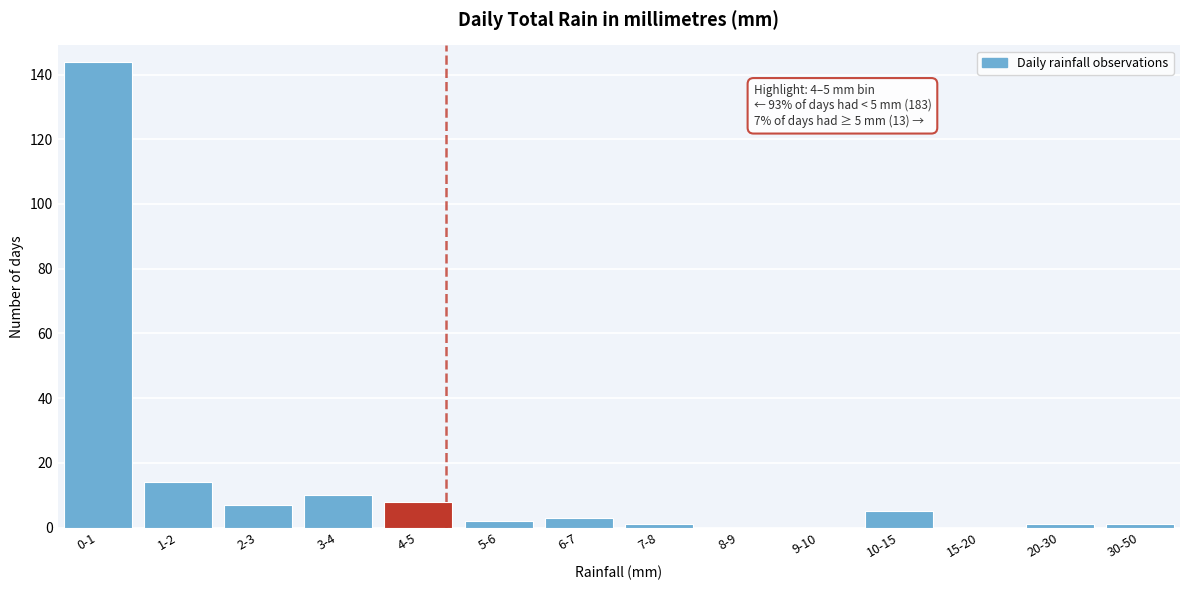

Reading left to right, list all the values displayed in this chart.

0-1=144	1-2=14	2-3=7	3-4=10	4-5=8	5-6=2	6-7=3	7-8=1	8-9=0	9-10=0	10-15=5	15-20=0	20-30=1	30-50=1